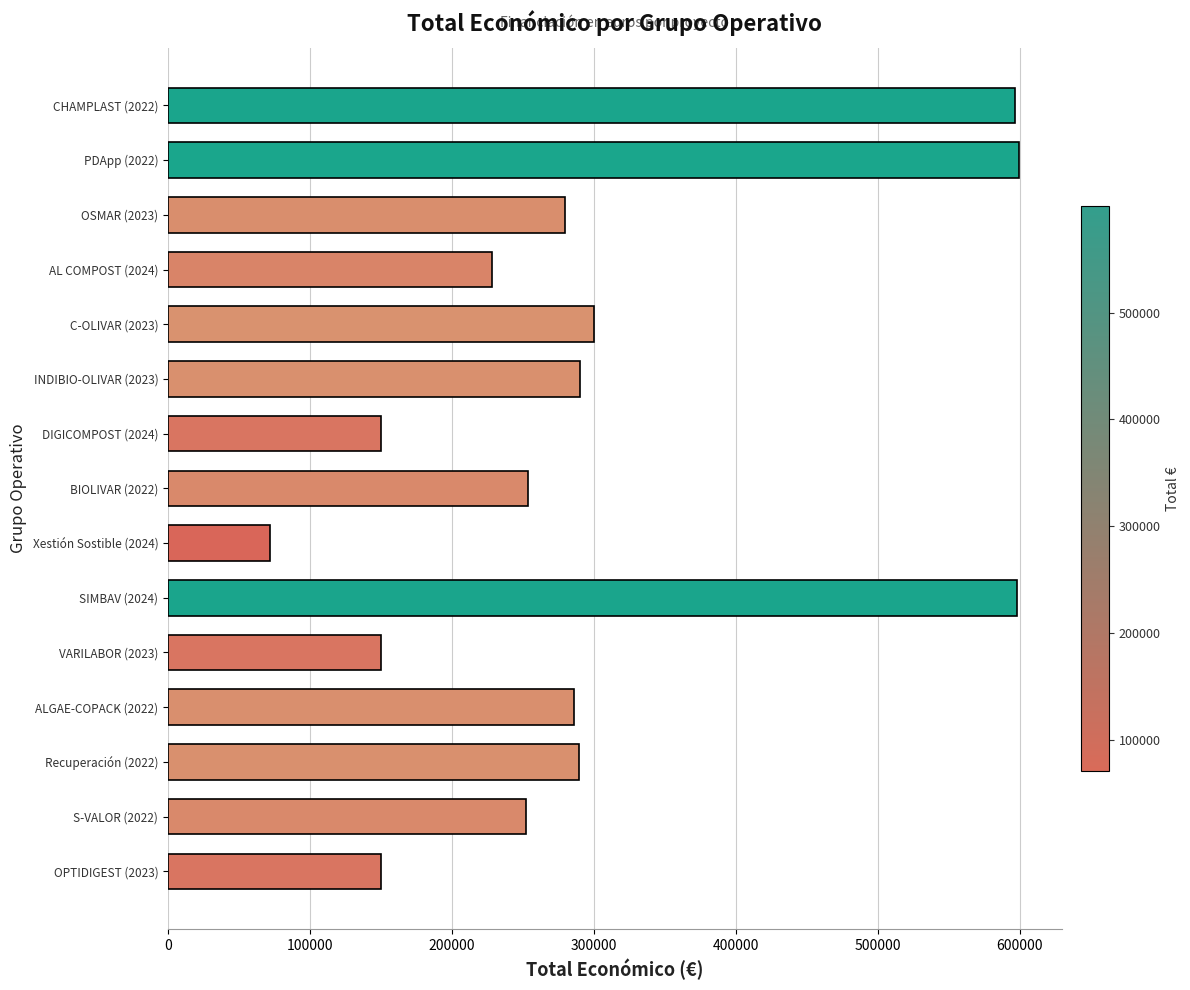

What is the label of the 5th bar from the top?

C-OLIVAR (2023)